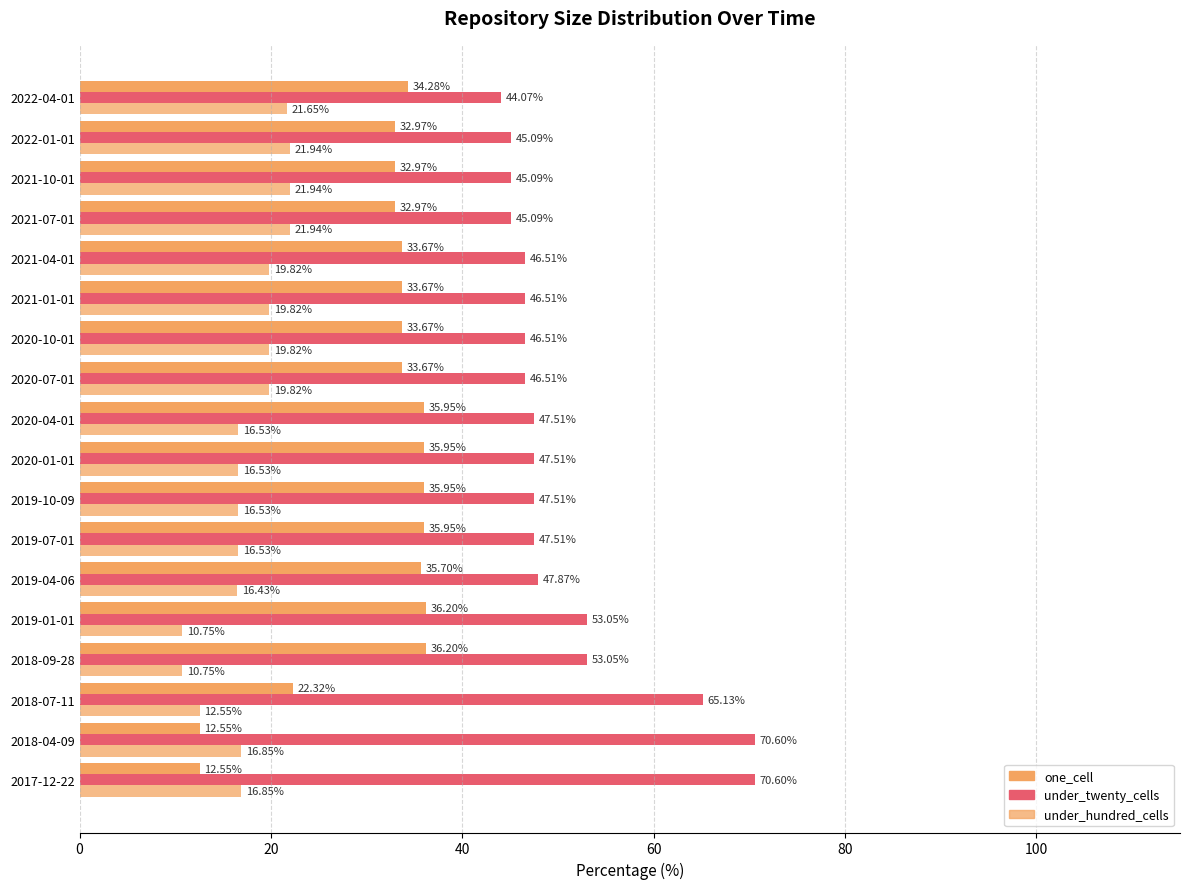

Count the number of categories in the chart.

18